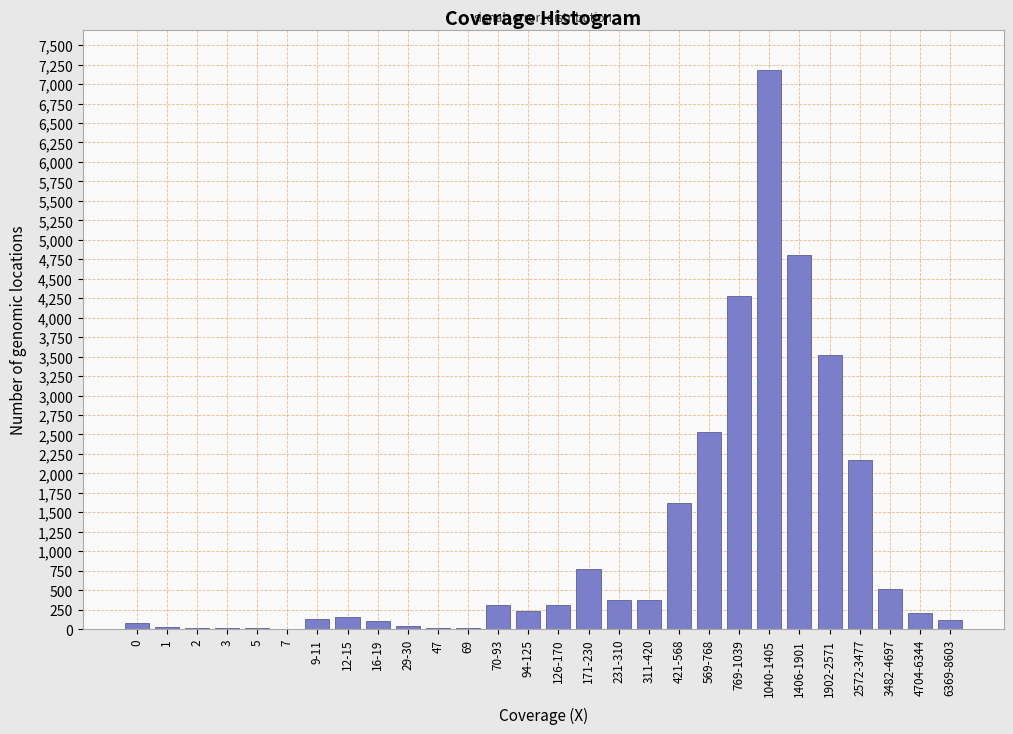

What is the greatest value displayed?

7180